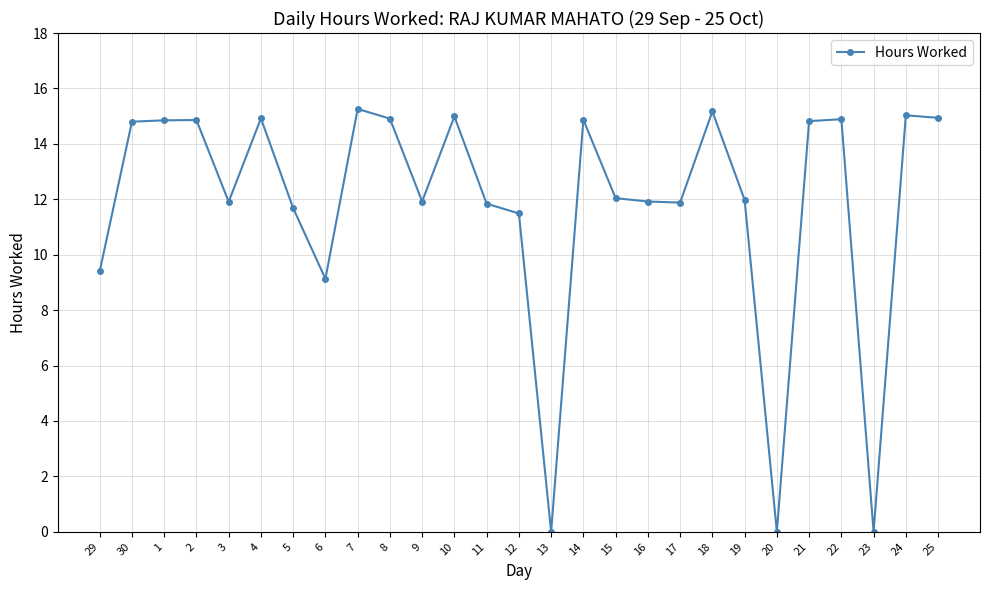

What is the ratio of the value at 1 to the value at 9?

1.2